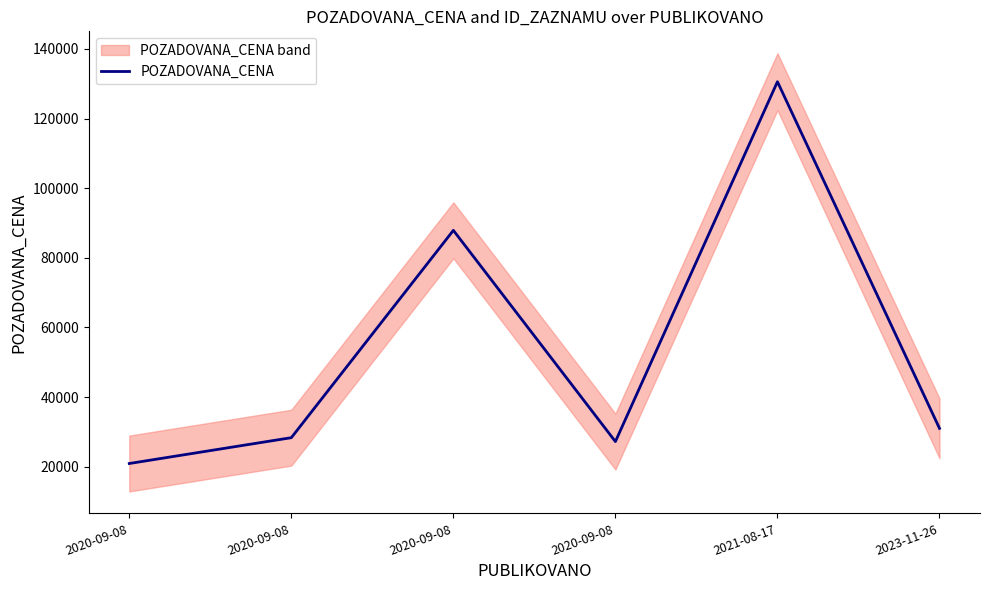

What is the value of the 5th point from the left?

130580